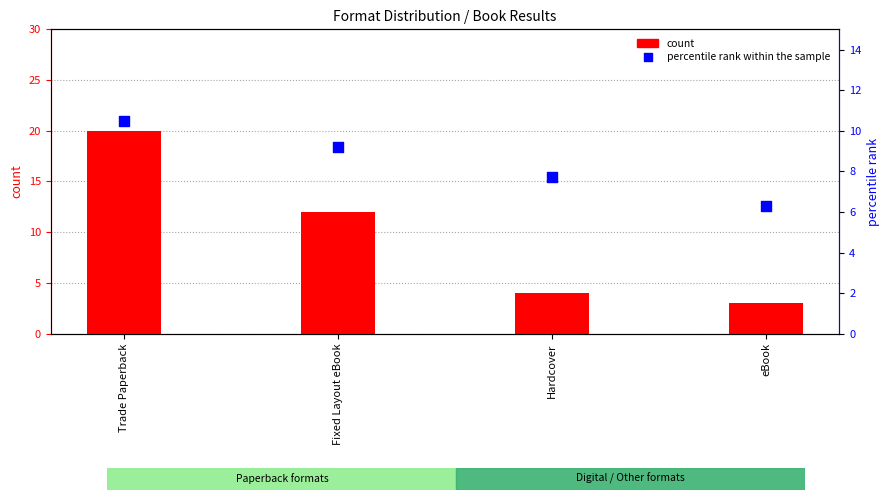

Is the value of percentile rank within the sample at Trade Paperback greater than the value of count at Trade Paperback?

No